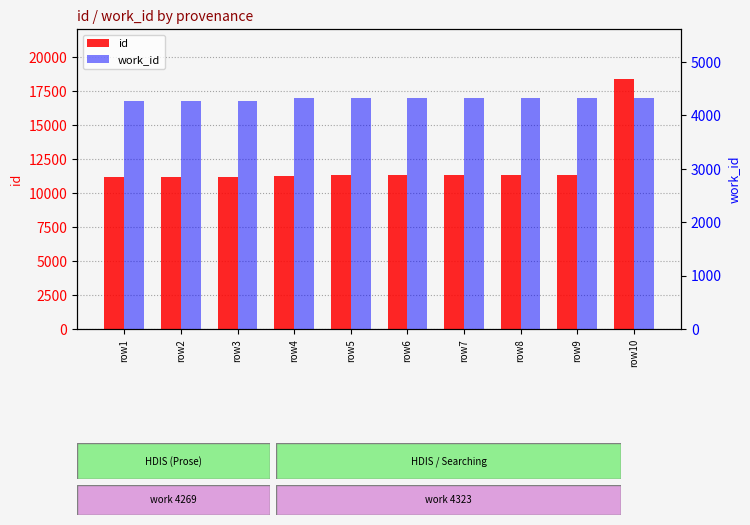

Reading left to right, transcribe all the data shown in this chart.

id: row1=11138	row2=11149	row3=11152	row4=11272	row5=11279	row6=11281	row7=11282	row8=11283	row9=11287	row10=18367
work_id: row1=4269	row2=4269	row3=4269	row4=4323	row5=4323	row6=4323	row7=4323	row8=4323	row9=4323	row10=4323